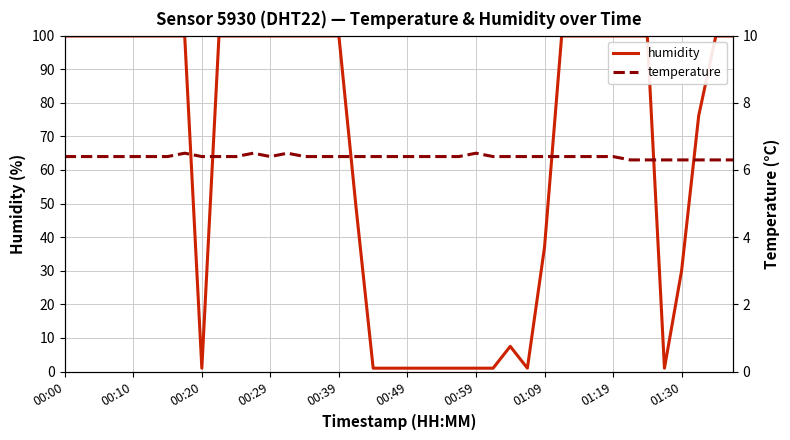

How many interior local valleys does the humidity series have?

3